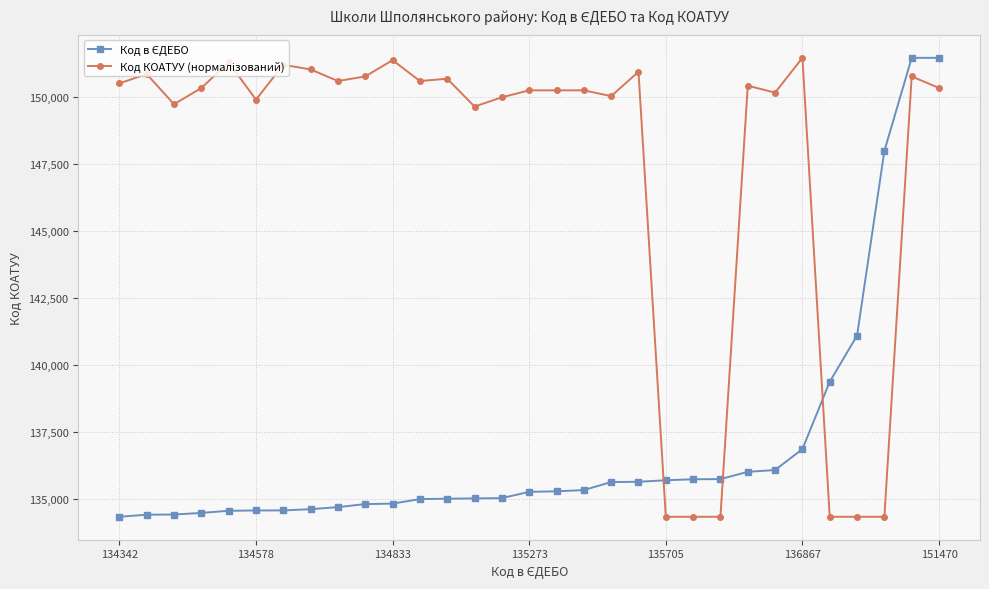

What is the smallest value displayed?

134342.0